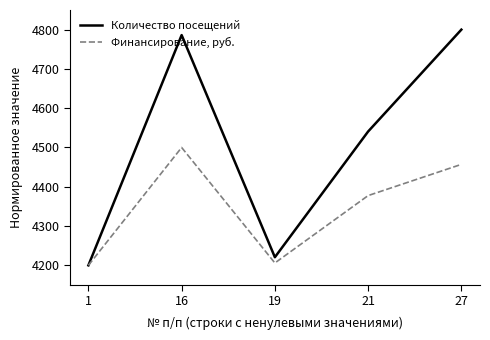

Does the chart have visible grid lines?

No